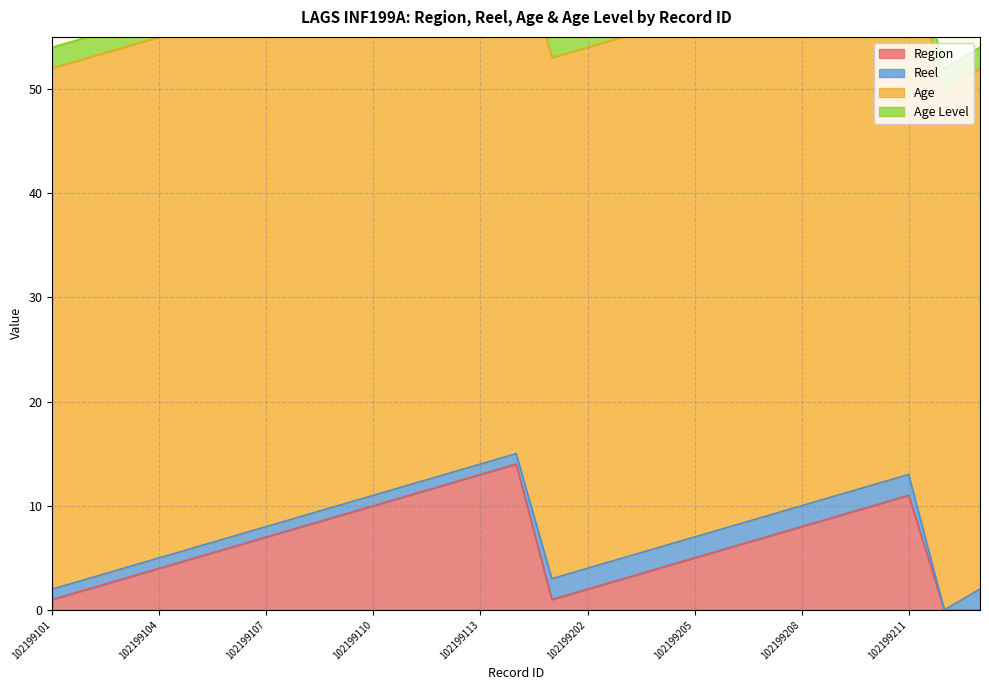

Where is Age Level nearest to the value 2?

102199101